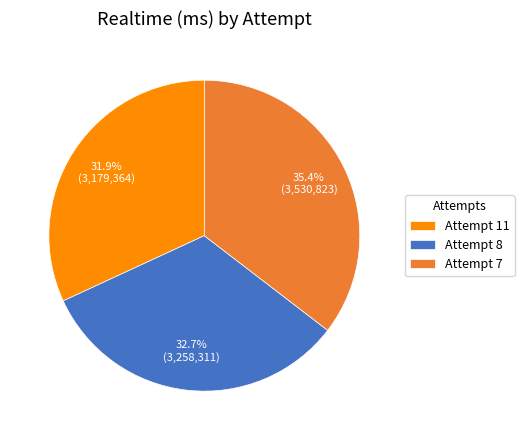

What percentage is NOT represented by Attempt 7?

64.6%